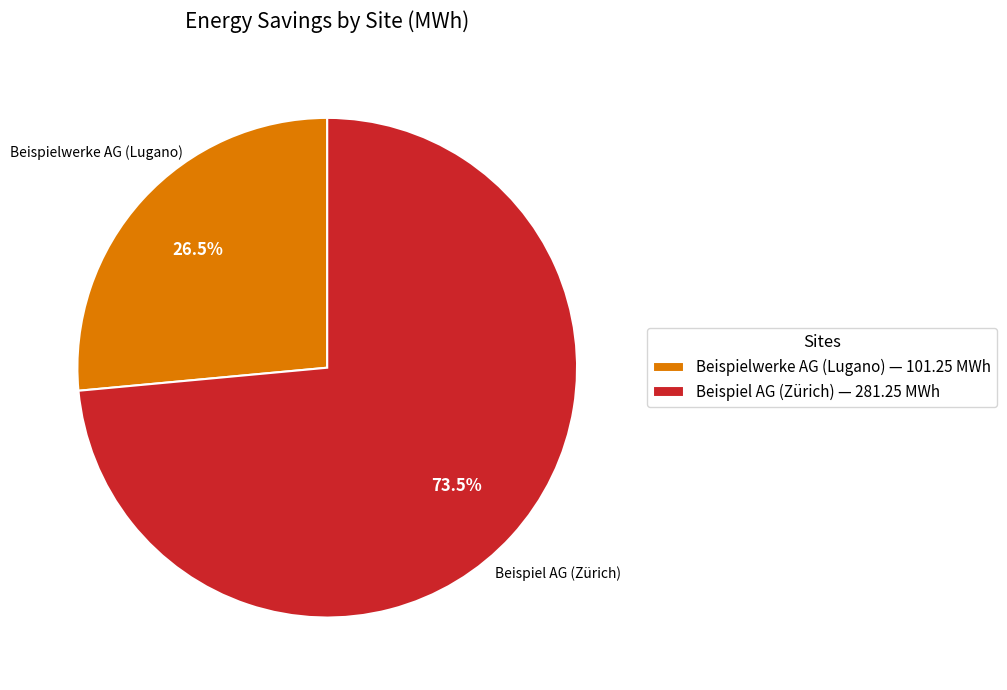

Which slice is the smallest?

Beispielwerke AG (Lugano)